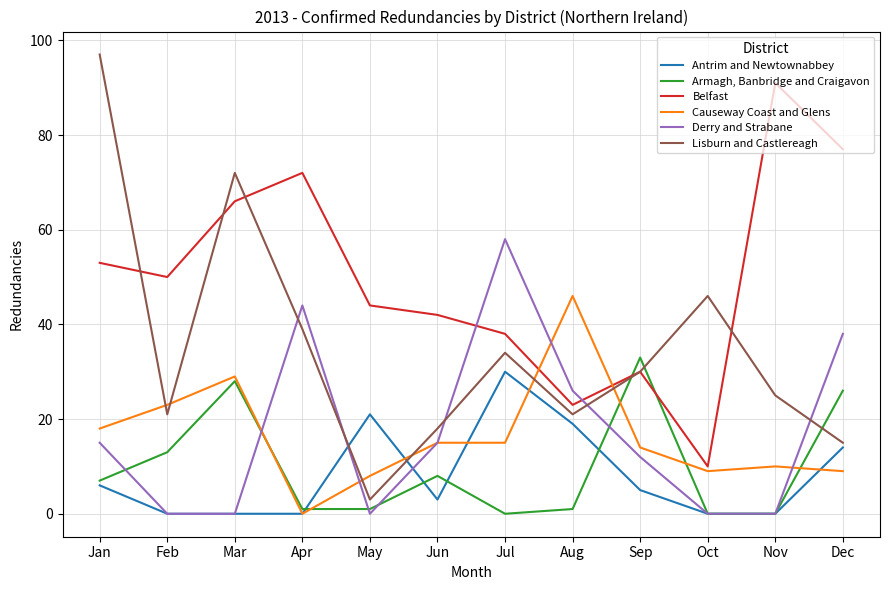

What is the greatest value displayed?

97